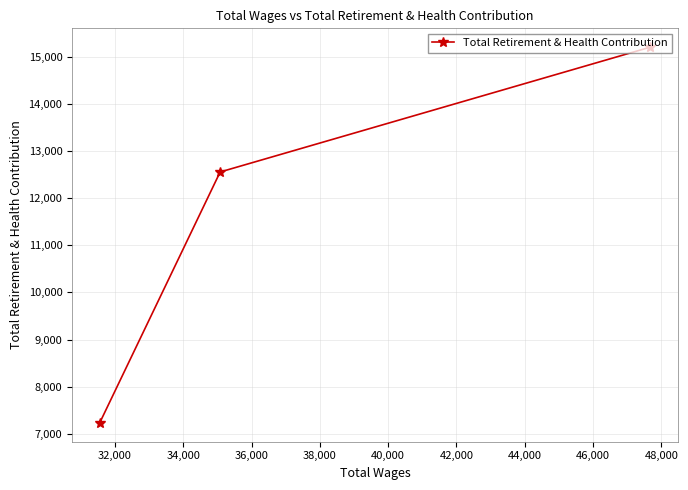

What is the value of the 1st point from the left?

7232